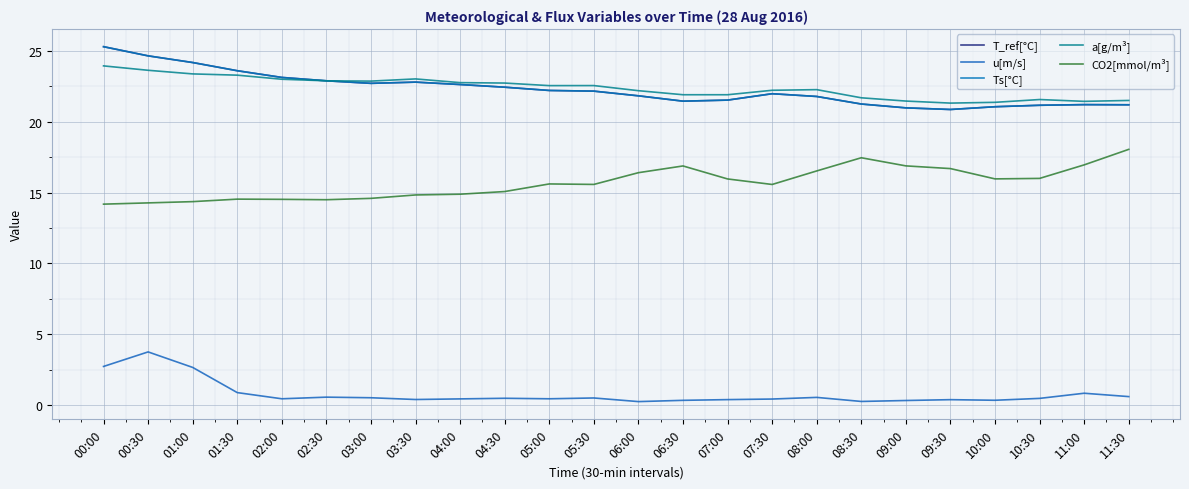

Is this an area chart (filled region under the line)?

No